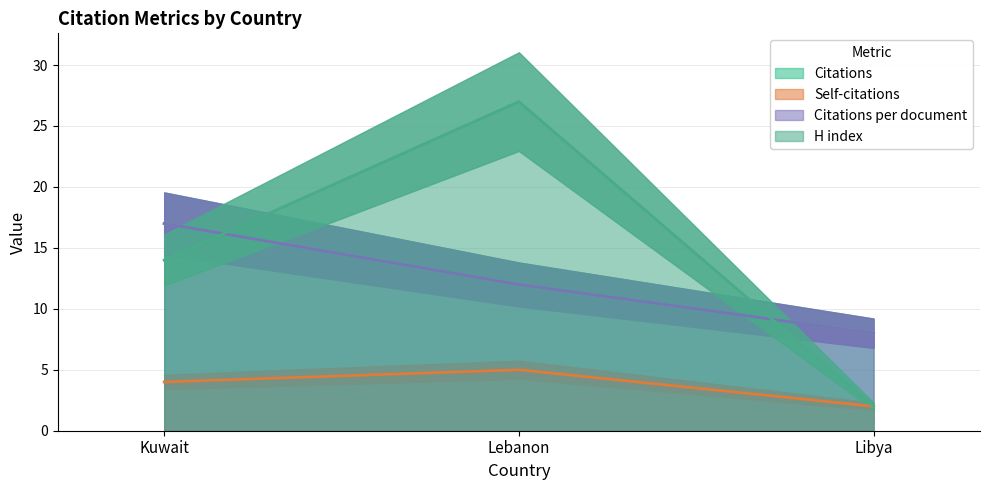

What is the lowest value of the Citations series?

8